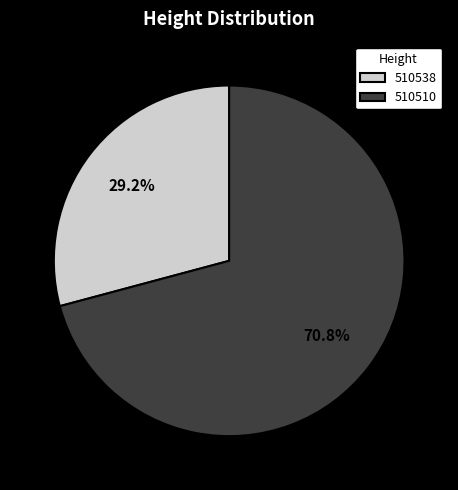

How many slices are in this pie chart?

2